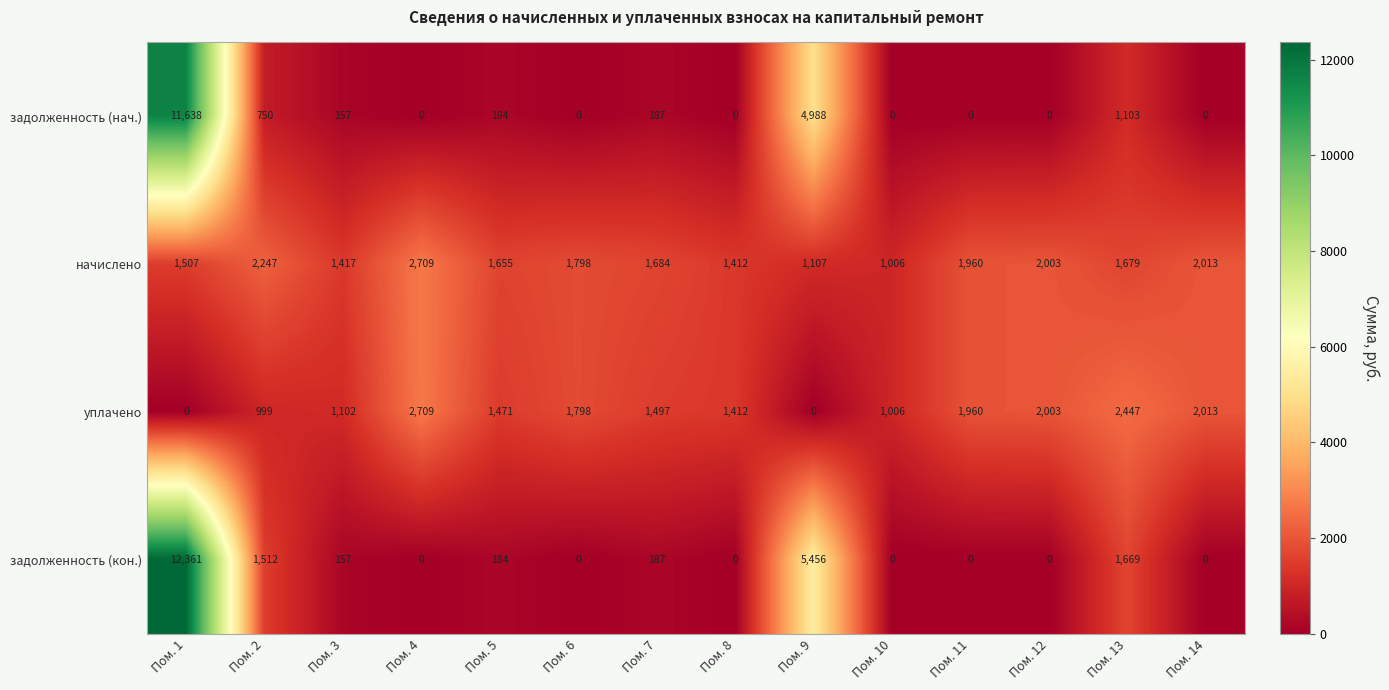

What is the sum of all уплачено values?

20417